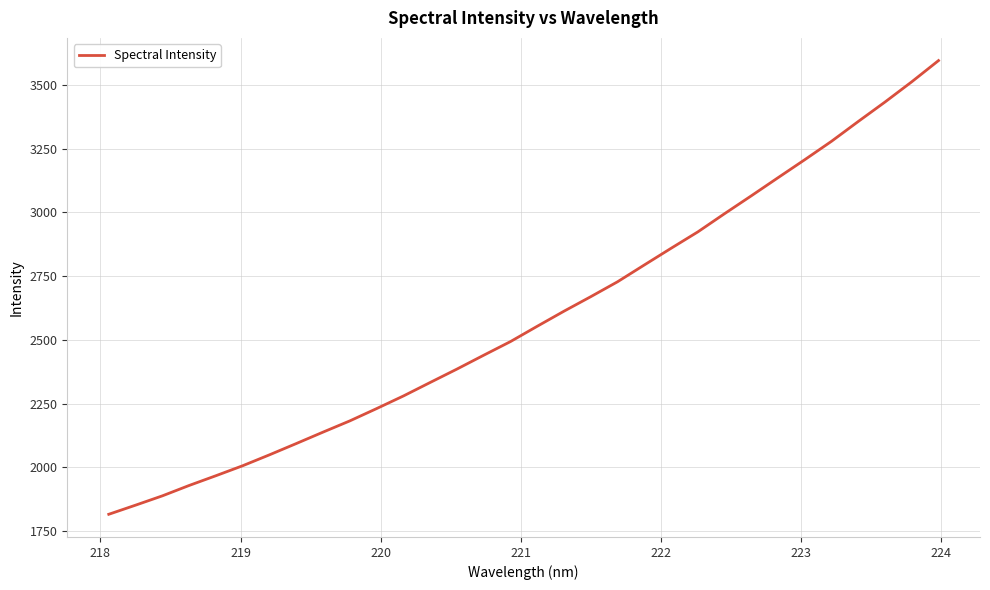

What is the minimum value shown in the chart?

1816.1